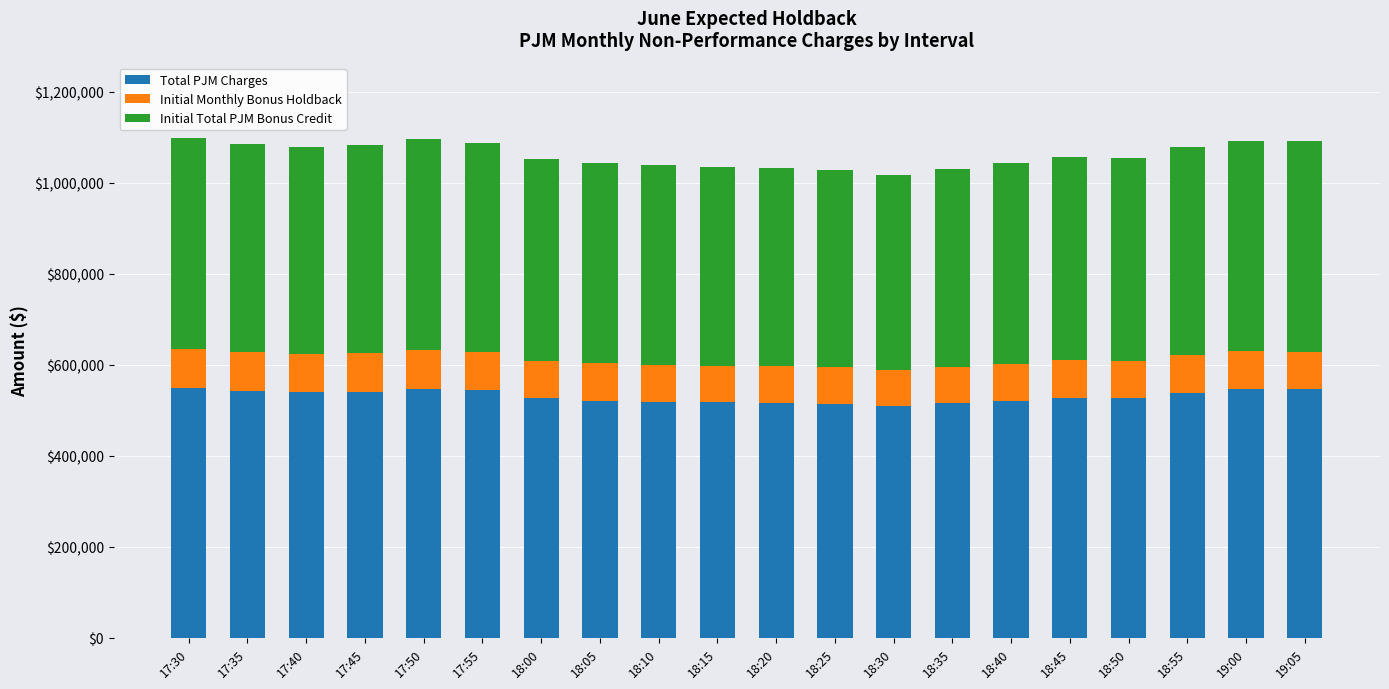

What is the highest value of the Total PJM Charges series?

549319.3